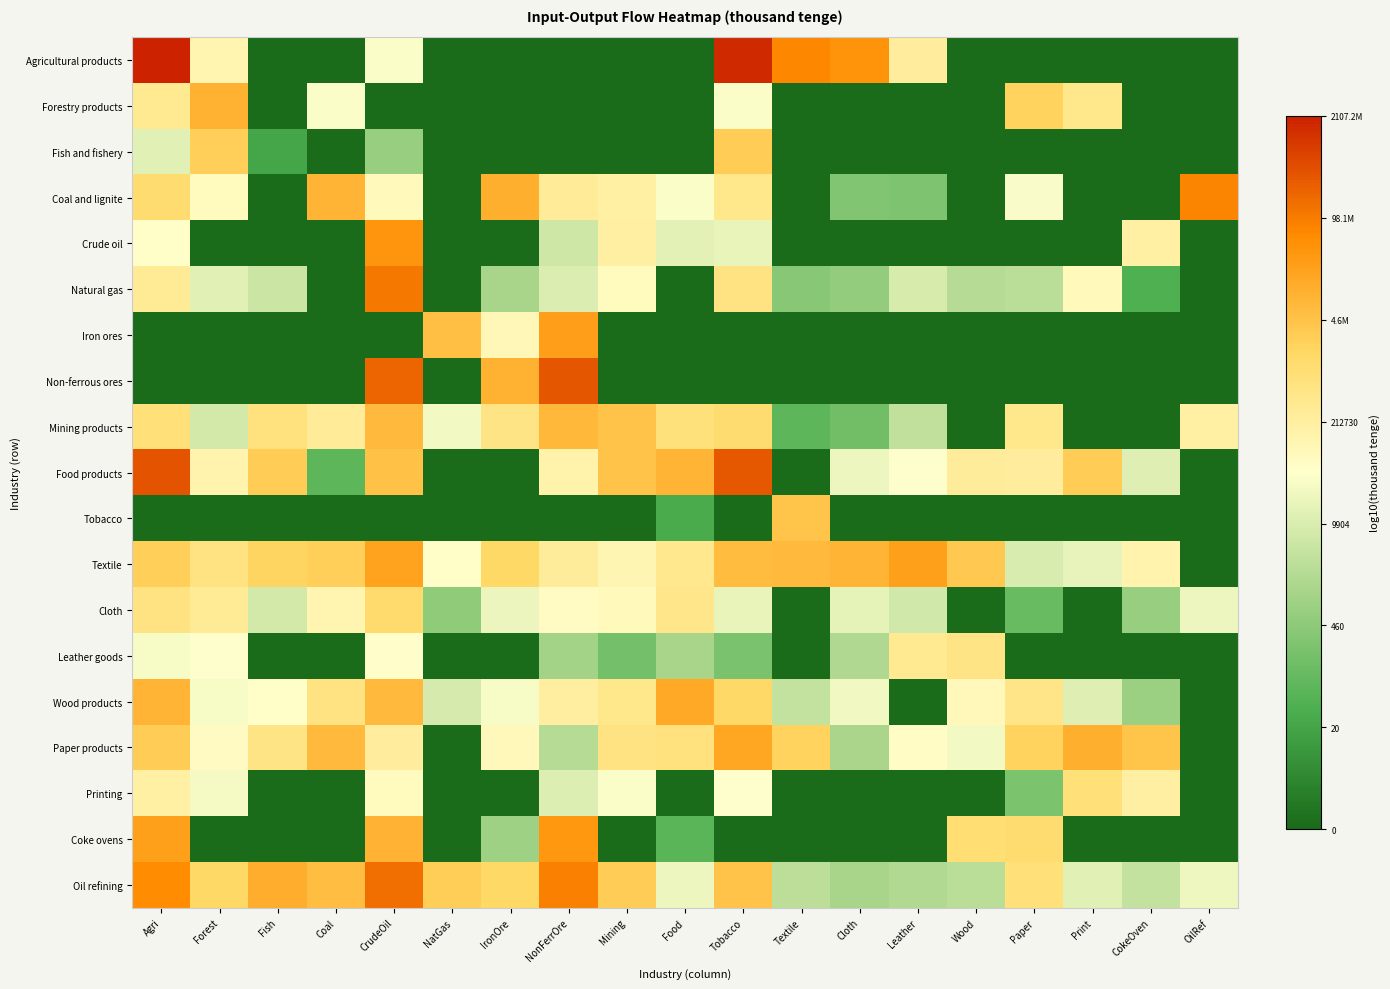

What is the spread (max minus min) of values at CokeOven?

6.6